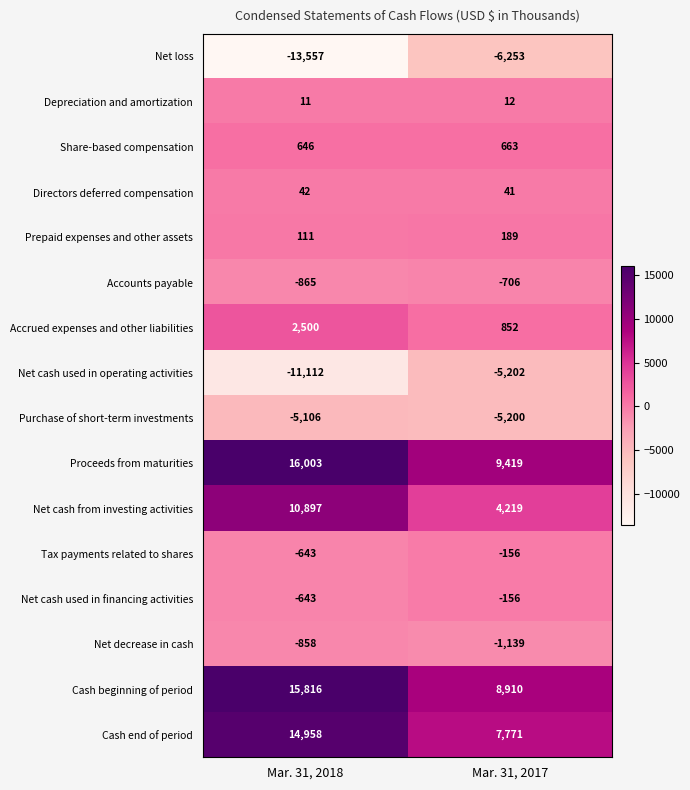

What is the spread (max minus min) of values at Mar. 31, 2018?

29560